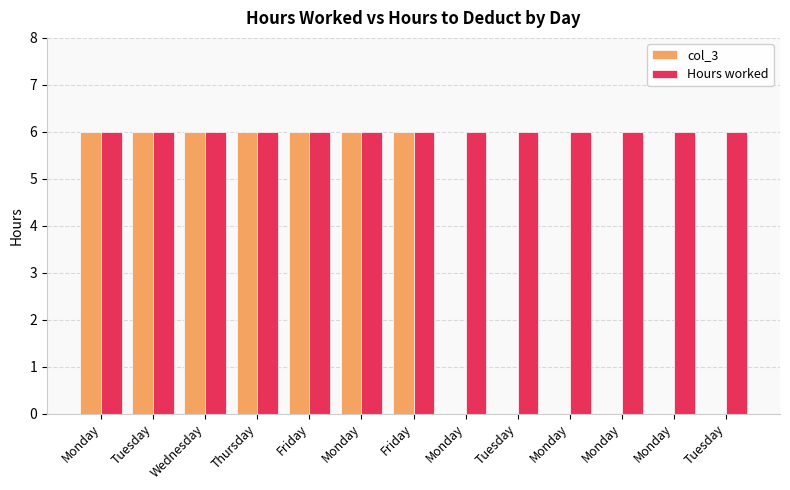

Are the bars horizontal?

No